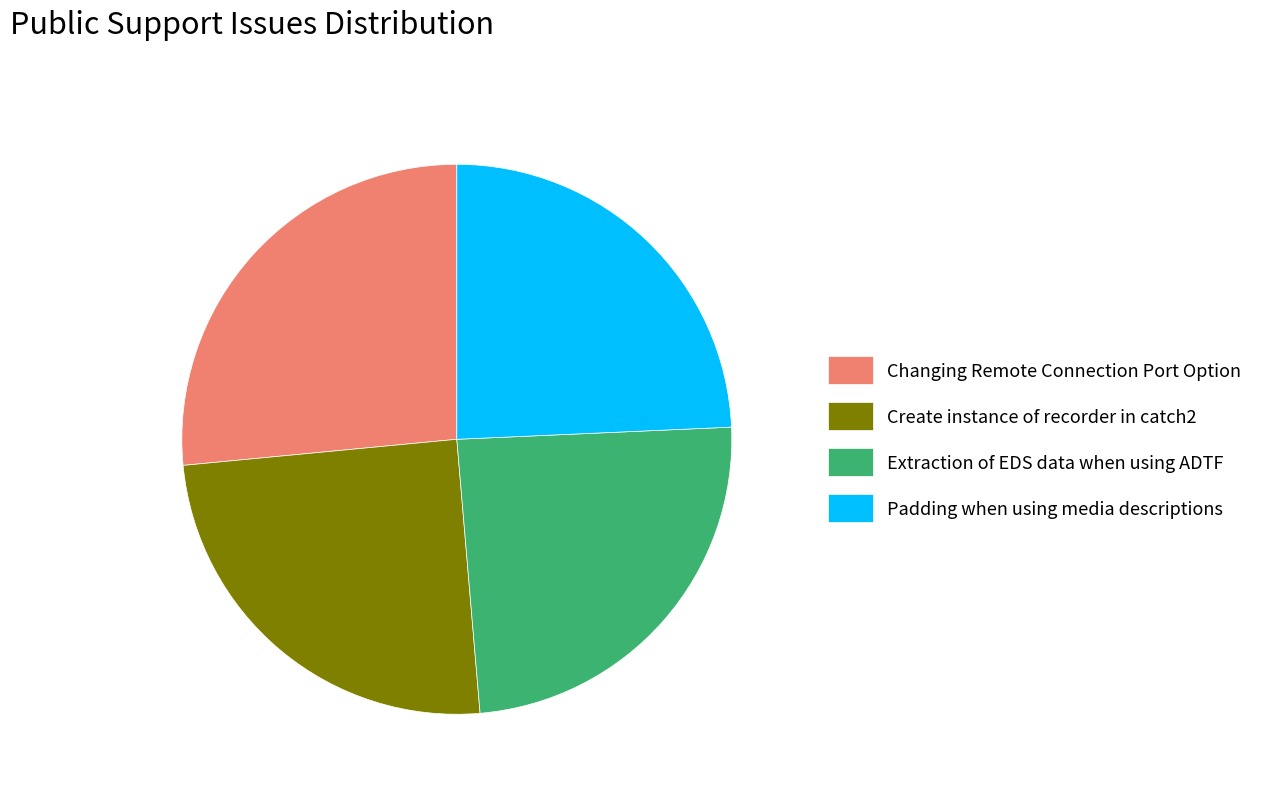

Which category has the biggest portion of the pie?

Changing Remote Connection Port Option